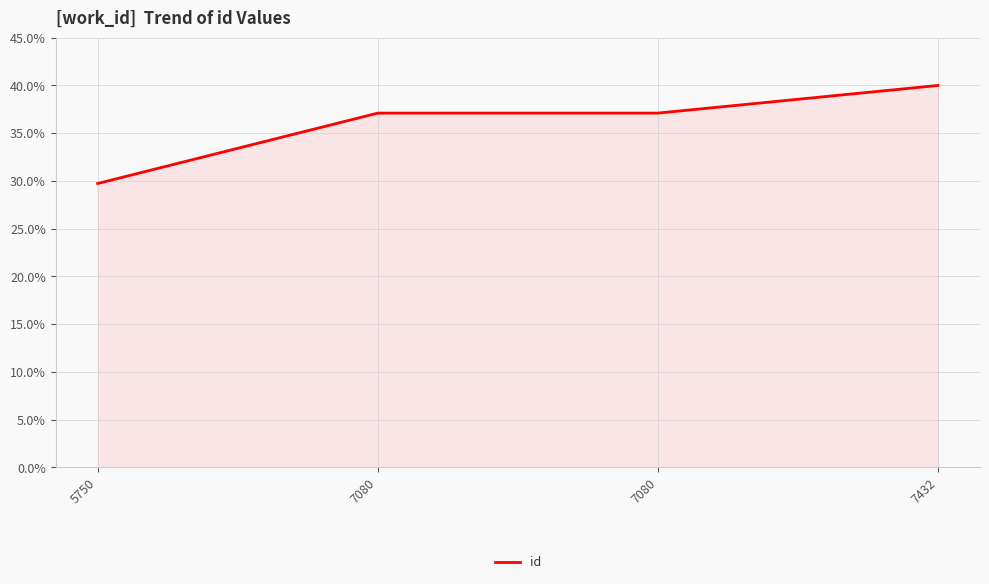

The chart shows a value of 6.9 at 5750. True or false?

False